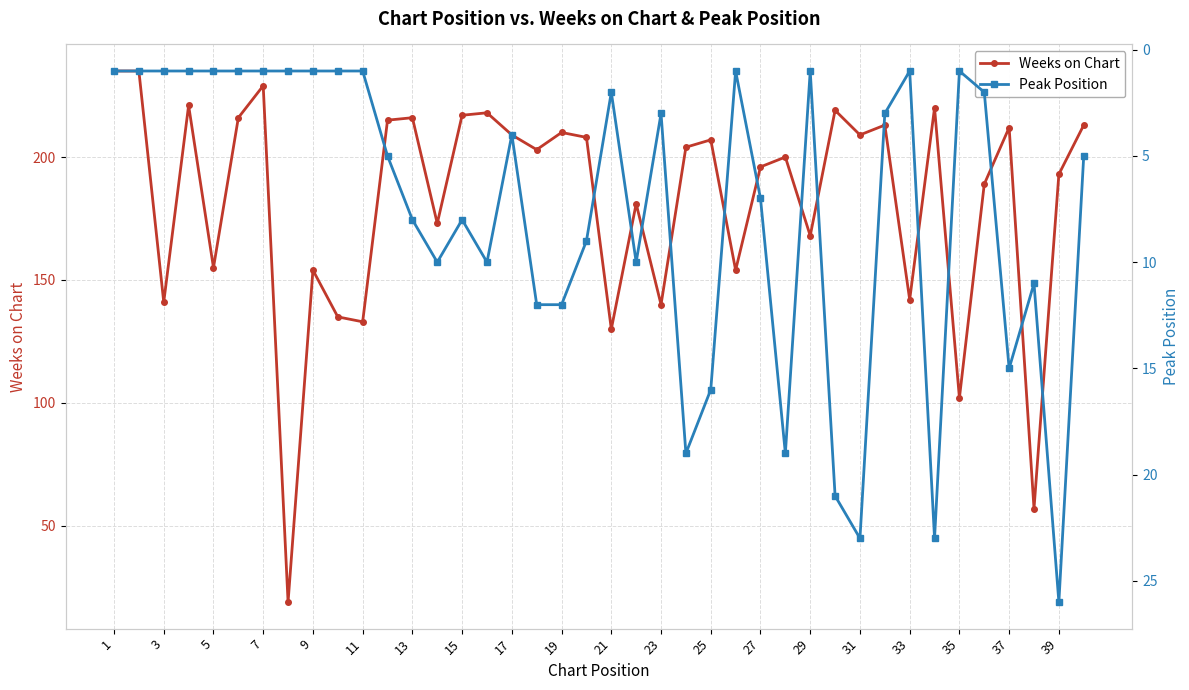

What are all the series names shown in the legend?

Weeks on Chart, Peak Position